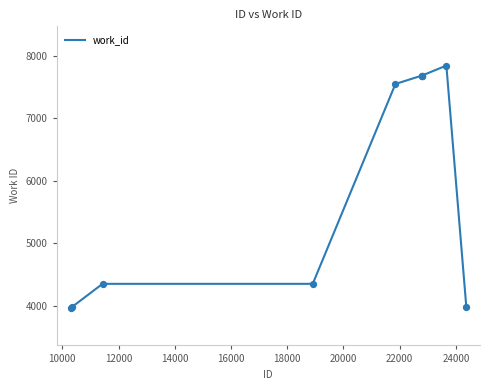

What is the greatest value displayed?

7842